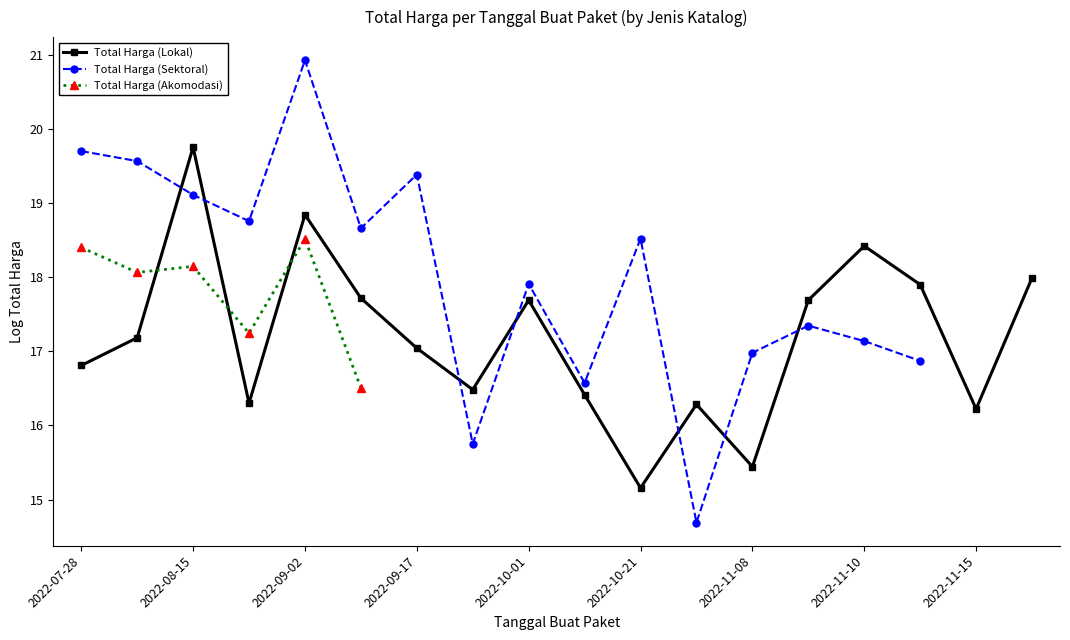

The Total Harga (Lokal) series shows 15.2 at 2022-10-21. True or false?

True